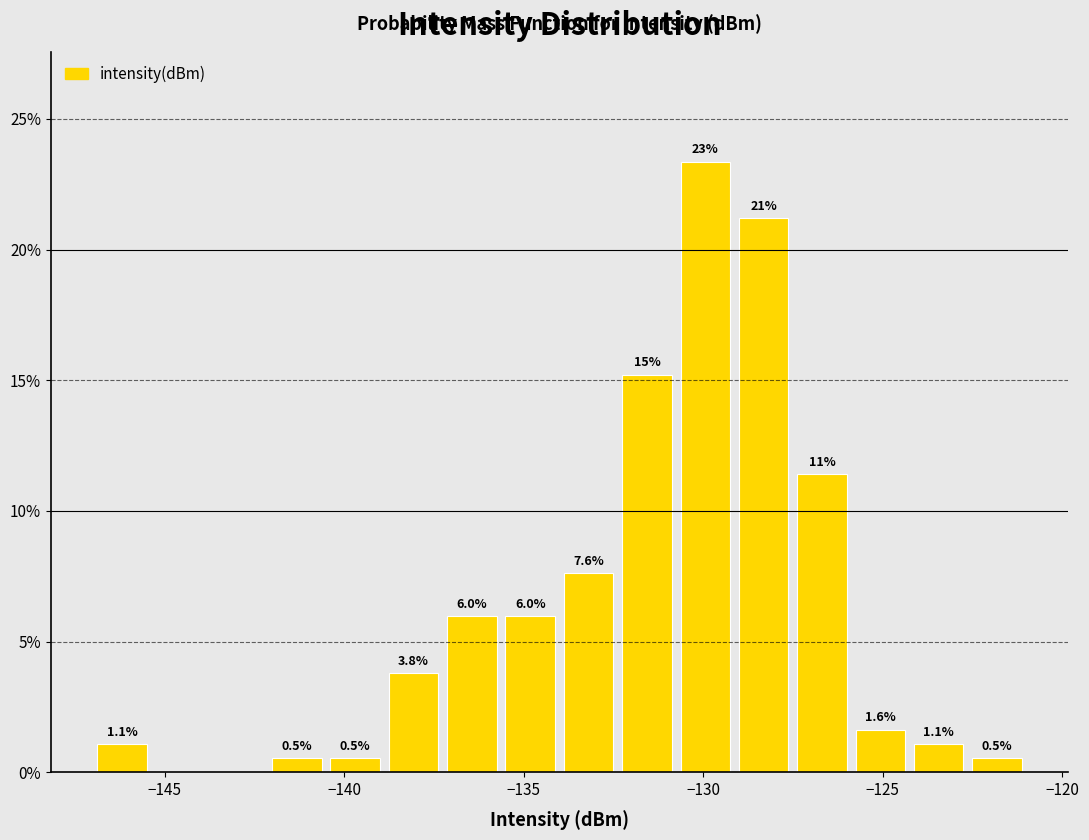

Around what value on the x-axis is the tallest bar? Give the approximate position of its centre, as read against the axis.

-130.0